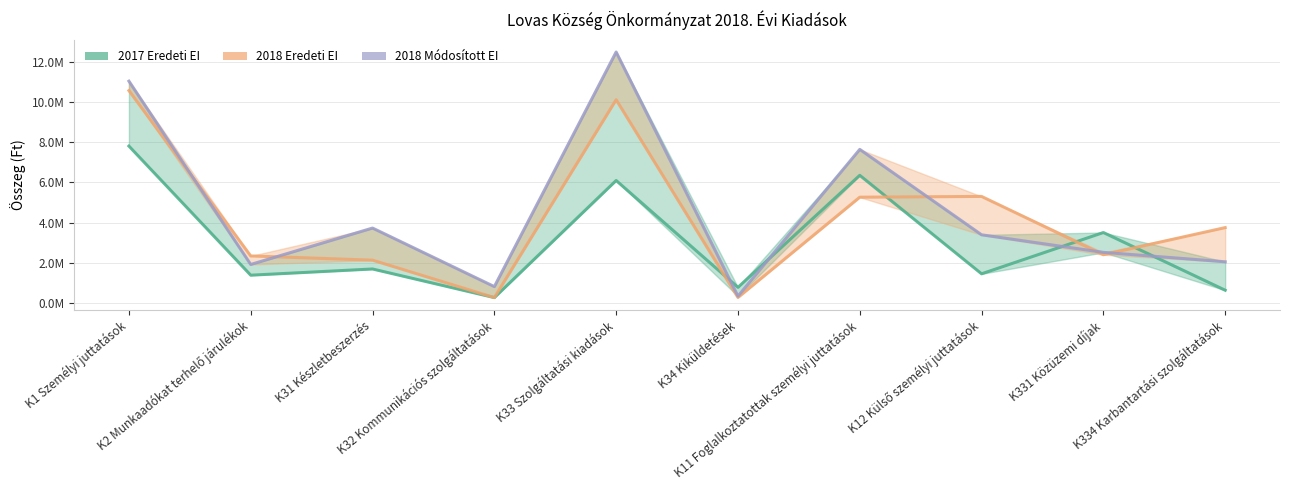

What is the difference between the 2018 Eredeti EI values at K331 Közüzemi díjak and K32 Kommunikációs szolgáltatások?

2130000